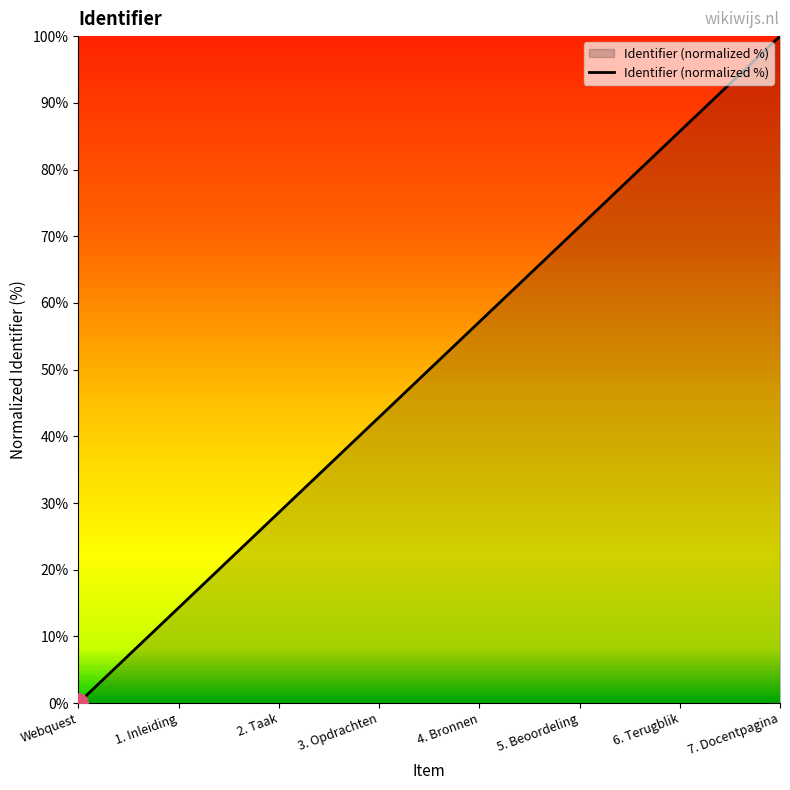

Which has a higher value, 1. Inleiding or 6. Terugblik?

6. Terugblik